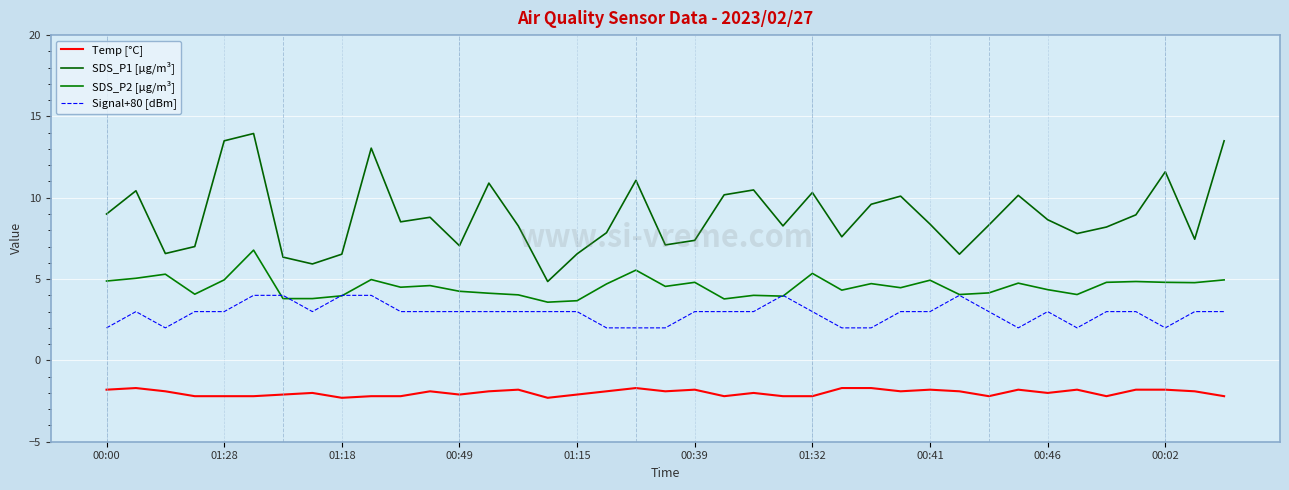

List the series in order of their overall mean, highest first.

SDS_P1 [µg/m³], SDS_P2 [µg/m³], Signal+80 [dBm], Temp [°C]